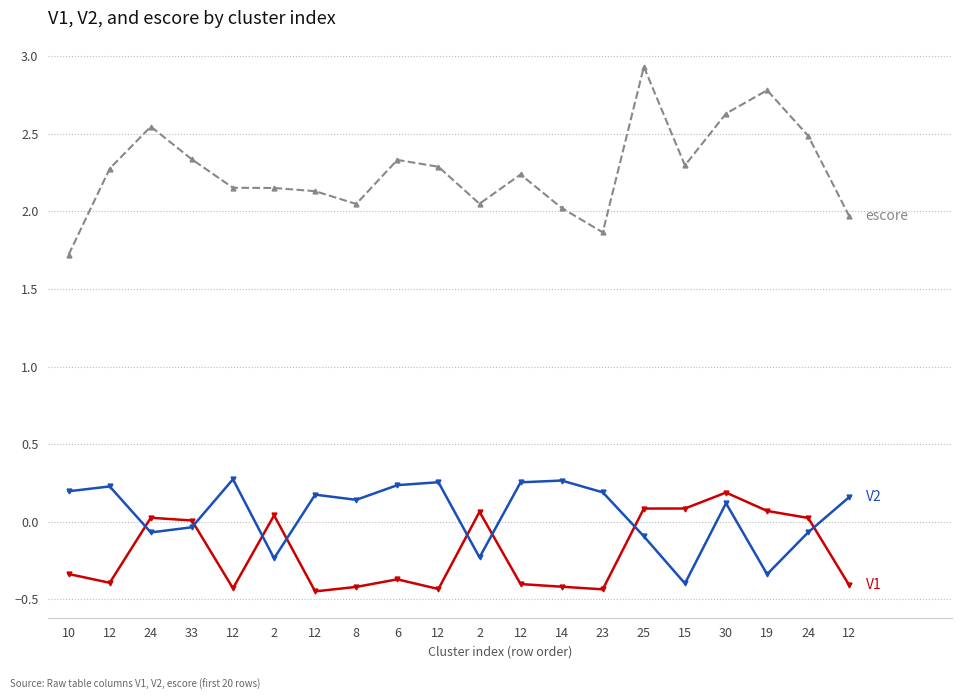

The V2 series shows 0.4 at 12. True or false?

False